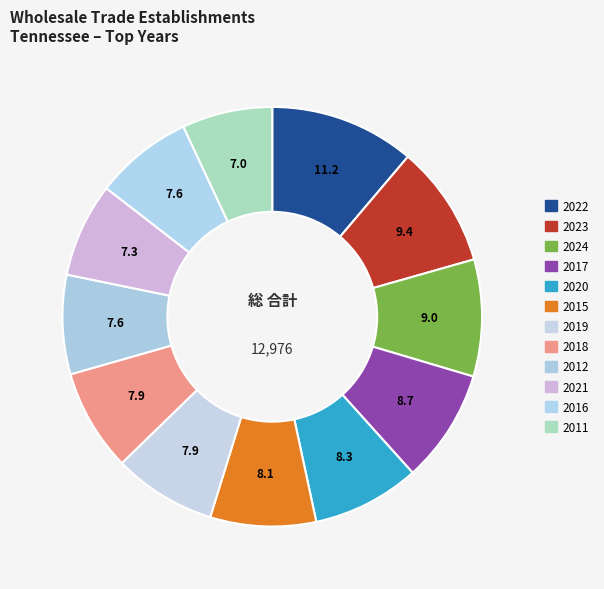

Rank the categories by value from highest to lowest.

2022, 2023, 2024, 2017, 2020, 2015, 2019, 2018, 2012, 2016, 2021, 2011